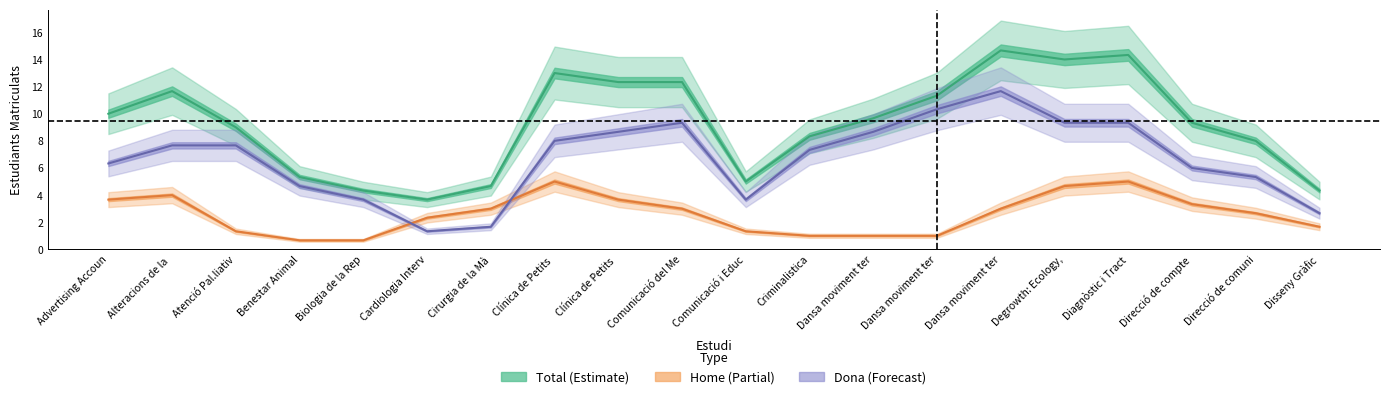

True or false: home and total intersect in this chart.

False